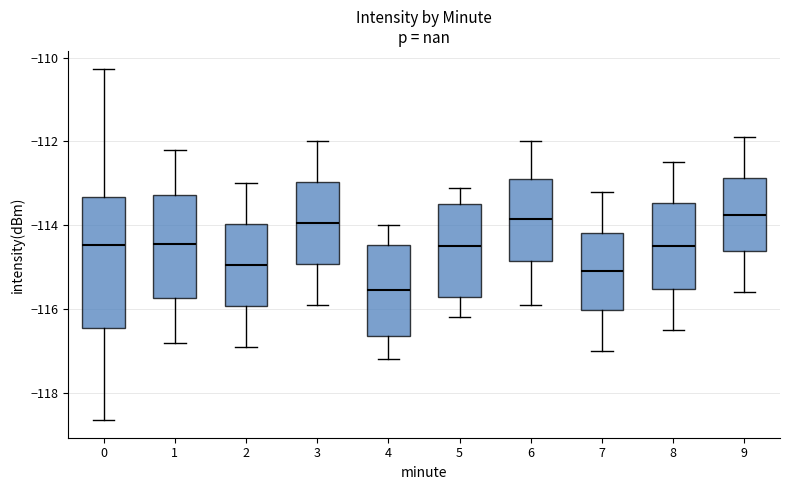

Reading left to right, read every box against the y-axis: the position of its median line, the range the box covers, and the ends of its whiskers. The values are not printed on the chart, so give them approximately, as read against the axis.

0: median -114.4, box -116.4 to -113.4, whiskers -118.6 to -110.2
1: median -114.4, box -115.8 to -113.2, whiskers -116.8 to -112.2
2: median -115.0, box -116.0 to -114.0, whiskers -116.8 to -113.0
3: median -114.0, box -115.0 to -113.0, whiskers -115.8 to -112.0
4: median -115.6, box -116.6 to -114.4, whiskers -117.2 to -114.0
5: median -114.4, box -115.6 to -113.4, whiskers -116.2 to -113.0
6: median -113.8, box -114.8 to -112.8, whiskers -115.8 to -112.0
7: median -115.0, box -116.0 to -114.2, whiskers -117.0 to -113.2
8: median -114.4, box -115.6 to -113.4, whiskers -116.4 to -112.4
9: median -113.8, box -114.6 to -112.8, whiskers -115.6 to -111.8